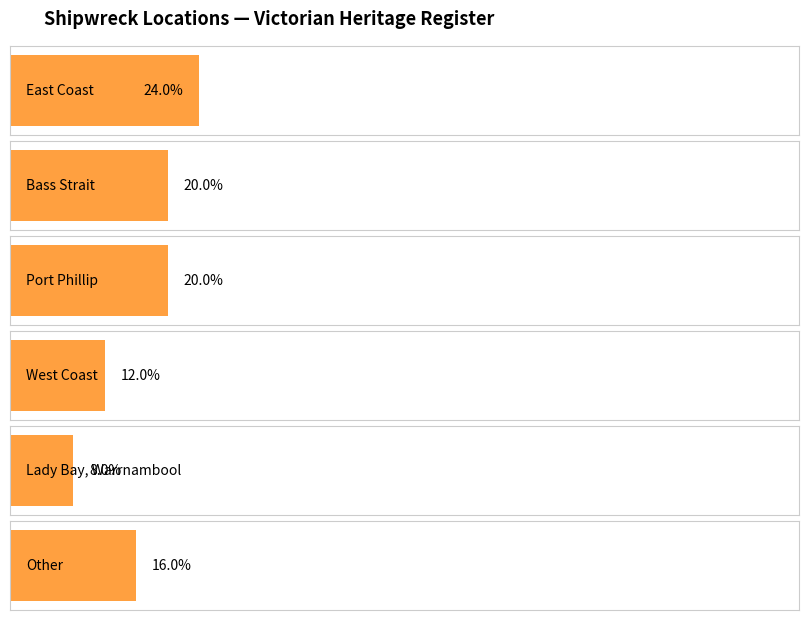

Rank the categories by value from lowest to highest.

Lady Bay, West Coast, Other, Port Phillip, Bass Strait, East Coast